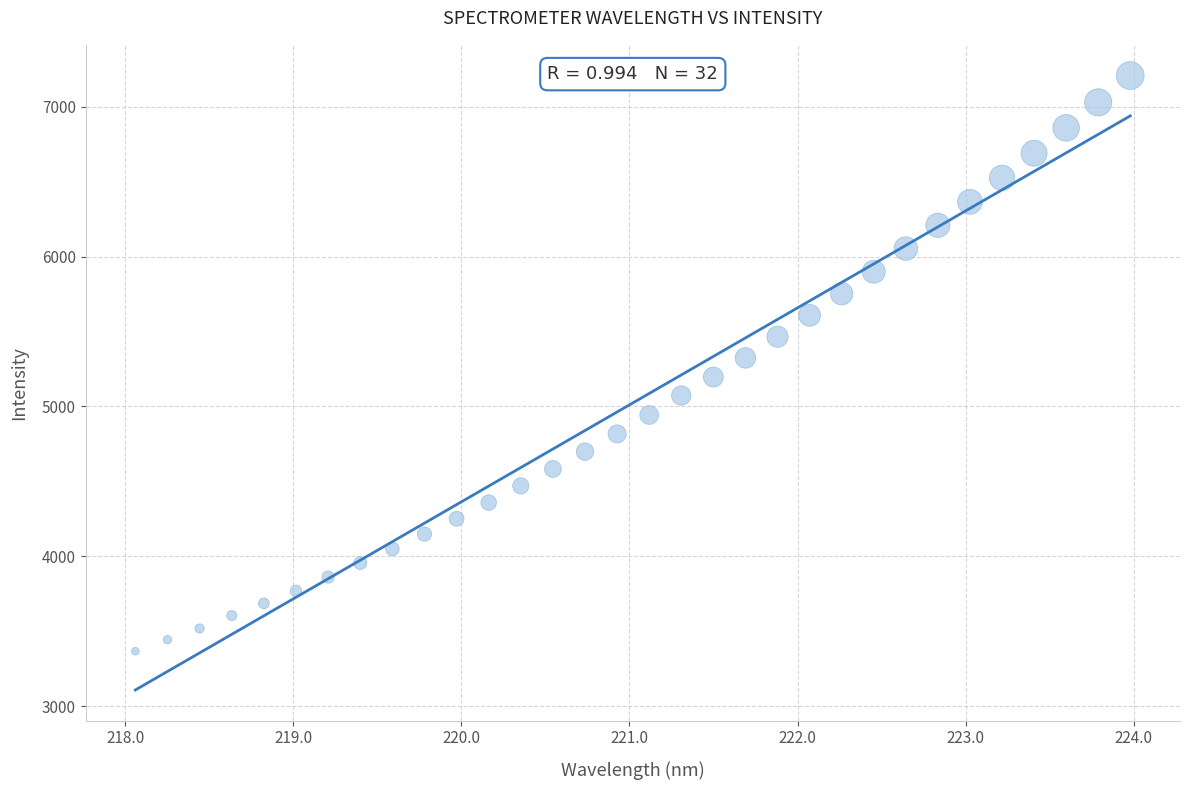

What is the range of X values (max minus min)?

5.9